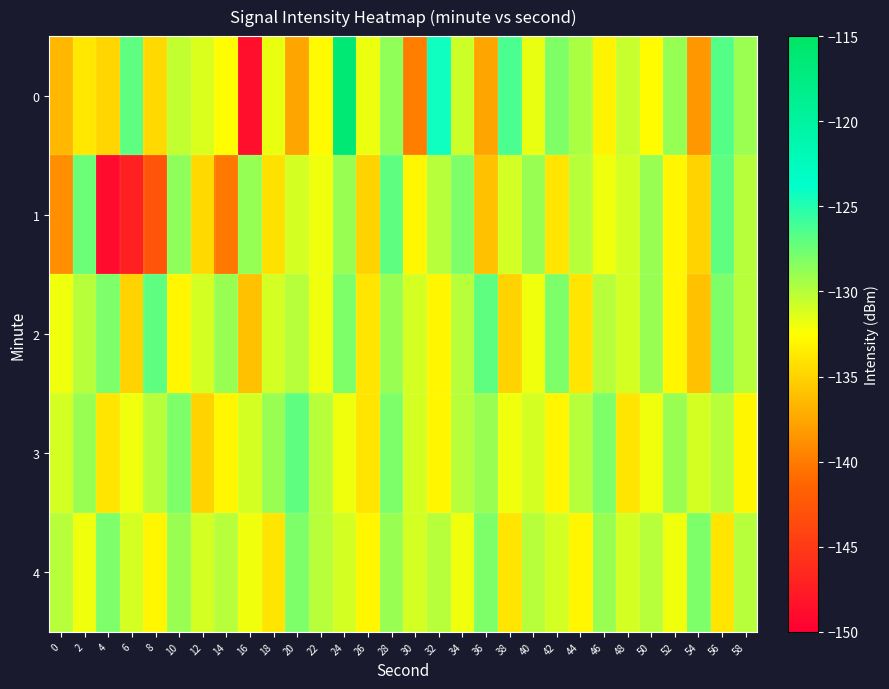

What is the greatest value displayed?

-116.2